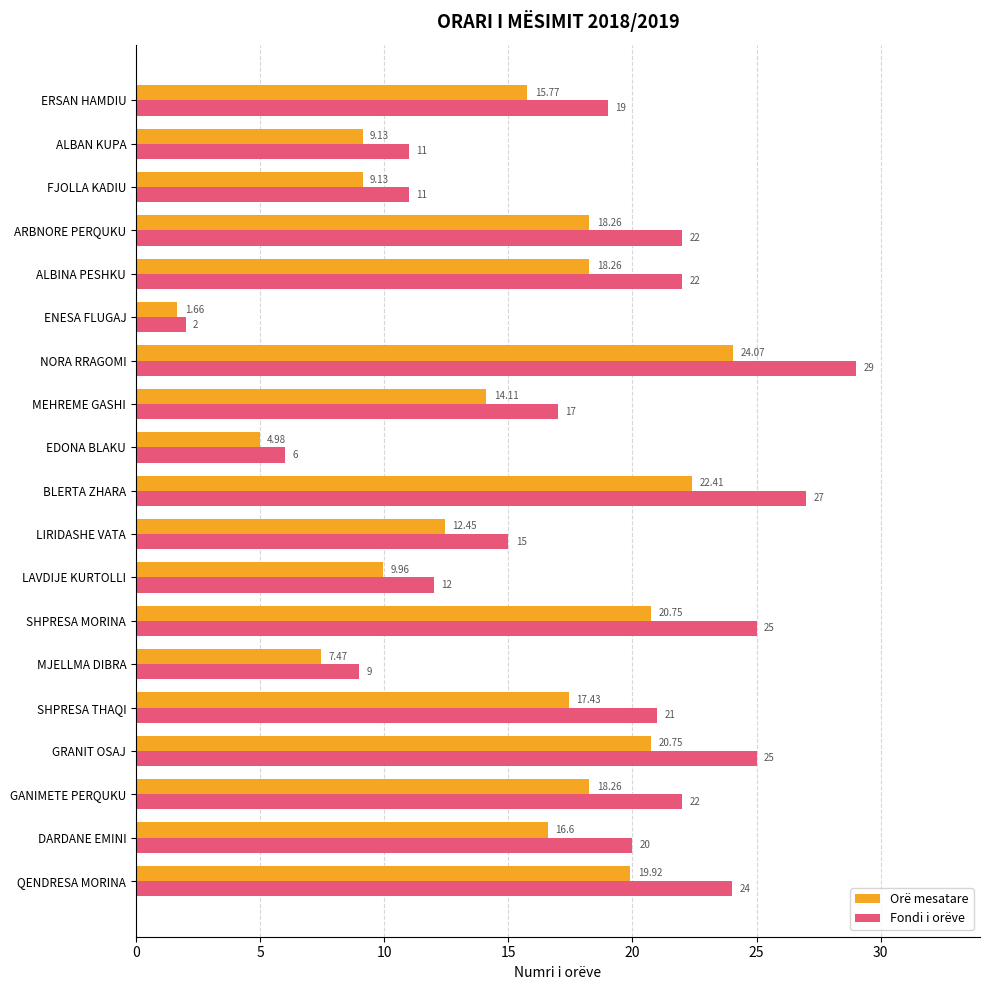

Where is Fondi i orëve nearest to the value 15?

LIRIDASHE VATA